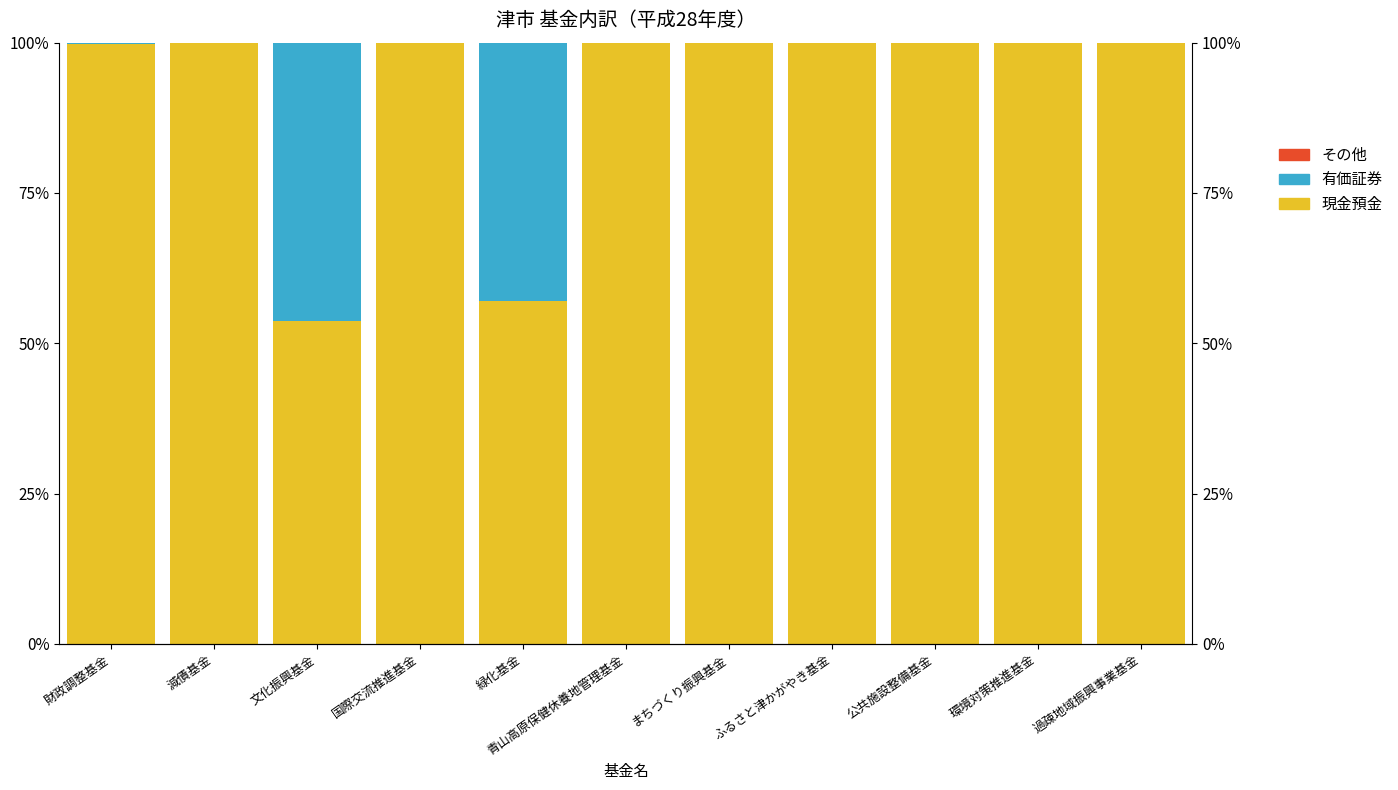

List the series in order of their peak value, lowest first.

その他, 有価証券, 現金預金